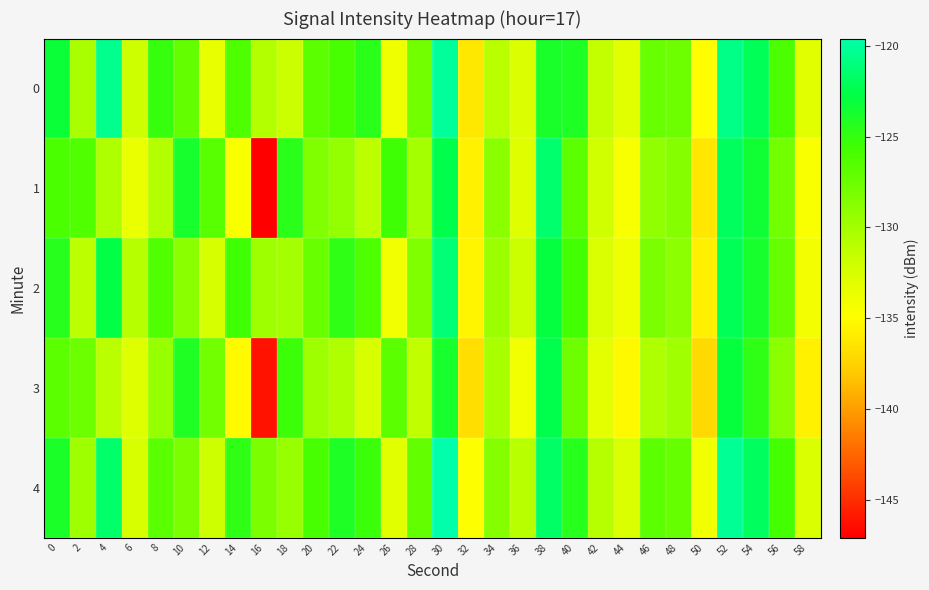

Reading right to left, transcribe all the data shown in this chart.

0: 58=-133.2	56=-126.2	54=-122.2	52=-120.7	50=-134.9	48=-127.6	46=-127.4	44=-133.2	42=-131.4	40=-124.0	38=-123.8	36=-132.8	34=-131.0	32=-136.2	30=-120.1	28=-127.8	26=-134.0	24=-124.6	22=-125.9	20=-126.9	18=-131.8	16=-130.7	14=-126.2	12=-133.5	10=-127.2	8=-125.2	6=-131.9	4=-120.6	2=-130.3	0=-123.2
1: 58=-134.6	56=-127.8	54=-123.4	52=-121.9	50=-136.3	48=-128.7	46=-129.2	44=-134.5	42=-132.1	40=-126.8	38=-121.5	36=-133.0	34=-128.9	32=-135.7	30=-122.4	28=-130.1	26=-125.6	24=-131.2	22=-129.3	20=-128.5	18=-124.6	16=-147.1	14=-134.6	12=-126.6	10=-123.7	8=-130.7	6=-133.6	4=-130.5	2=-126.3	0=-126.0
2: 58=-134.2	56=-127.3	54=-123.7	52=-122.1	50=-135.8	48=-129.0	46=-128.2	44=-133.9	42=-132.6	40=-125.7	38=-122.9	36=-131.8	34=-129.6	32=-135.4	30=-121.3	28=-128.5	26=-134.1	24=-126.2	22=-124.8	20=-127.4	18=-130.1	16=-129.7	14=-125.6	12=-132.4	10=-128.9	8=-126.3	6=-130.8	4=-122.7	2=-131.2	0=-124.5
3: 58=-135.7	56=-128.9	54=-124.8	52=-123.0	50=-137.1	48=-129.9	46=-130.5	44=-135.2	42=-133.3	40=-127.6	38=-122.4	36=-134.1	34=-130.2	32=-136.8	30=-123.7	28=-131.4	26=-126.9	24=-132.5	22=-130.6	20=-129.8	18=-125.3	16=-146.2	14=-135.1	12=-127.8	10=-124.2	8=-129.4	6=-132.9	4=-131.0	2=-127.5	0=-126.8
4: 58=-132.6	56=-125.8	54=-121.9	52=-120.3	50=-134.1	48=-127.3	46=-126.8	44=-132.7	42=-130.8	40=-124.5	38=-121.7	36=-130.9	34=-128.7	32=-134.8	30=-119.6	28=-127.2	26=-133.2	24=-125.4	22=-124.1	20=-125.9	18=-129.5	16=-128.3	14=-124.8	12=-131.9	10=-128.3	8=-126.7	6=-132.5	4=-121.6	2=-129.8	0=-123.9